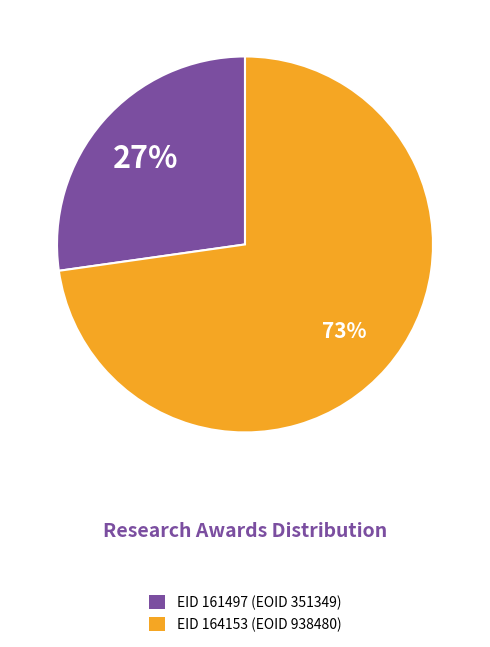

To the nearest percent, what is the average slice percentage?

50%